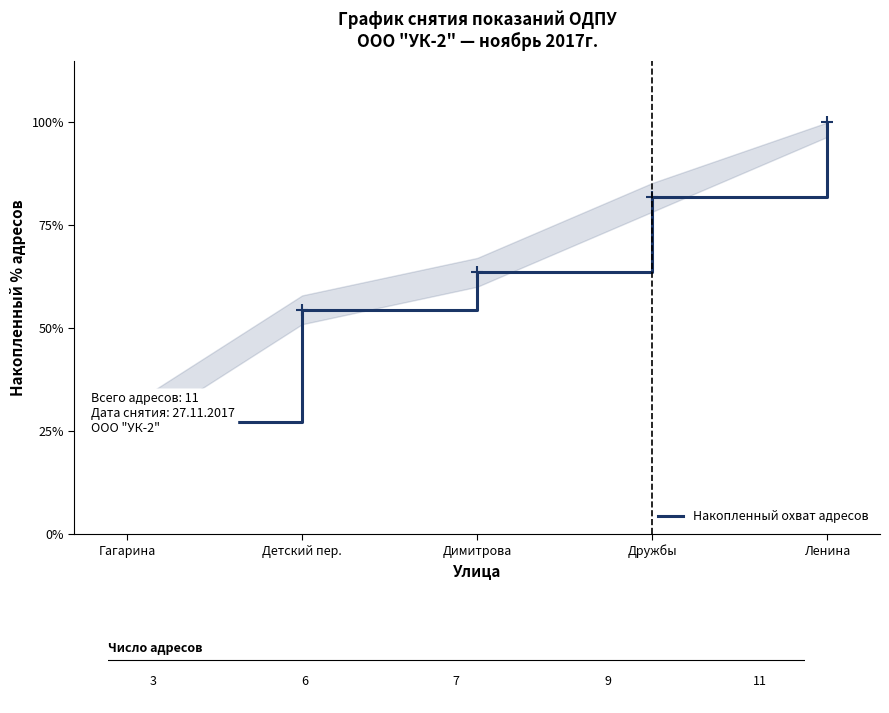

Which label corresponds to the smallest value in the chart?

Гагарина